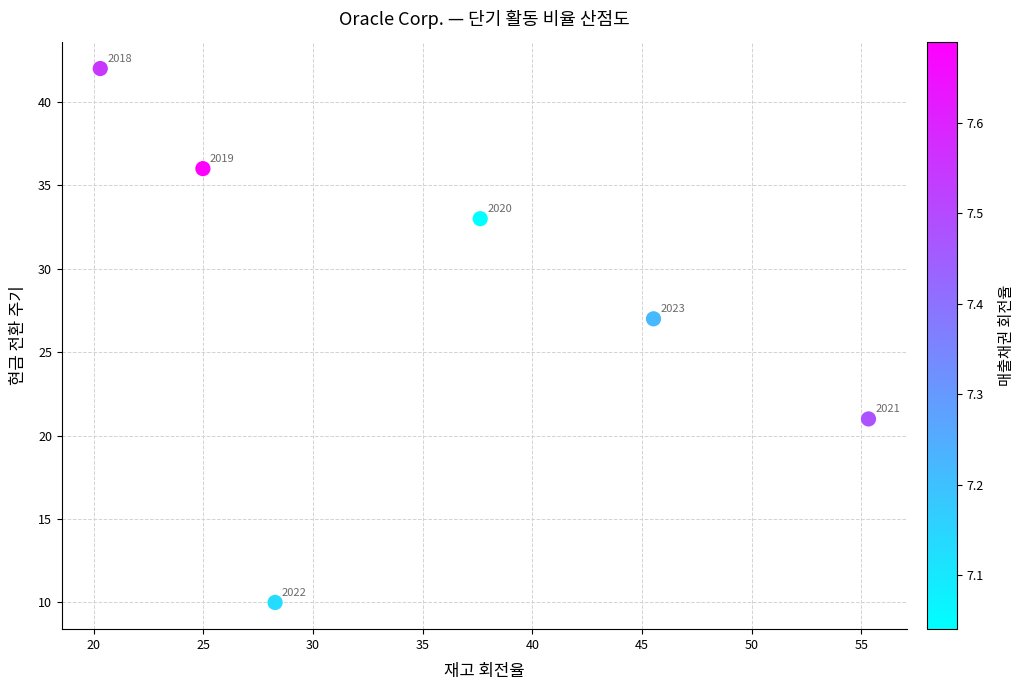

What Y value in the scatter plot is closest to 26?

27